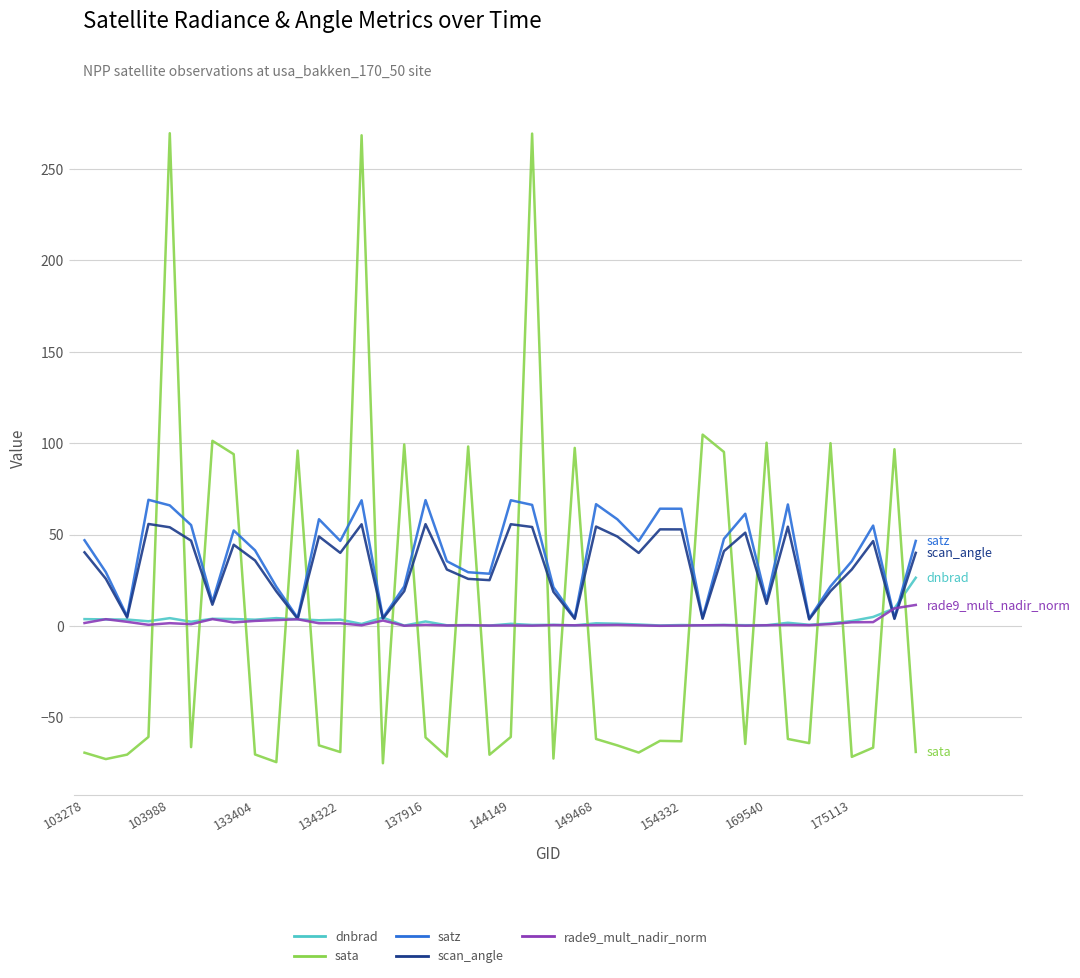

True or false: sata and scan_angle intersect in this chart.

True